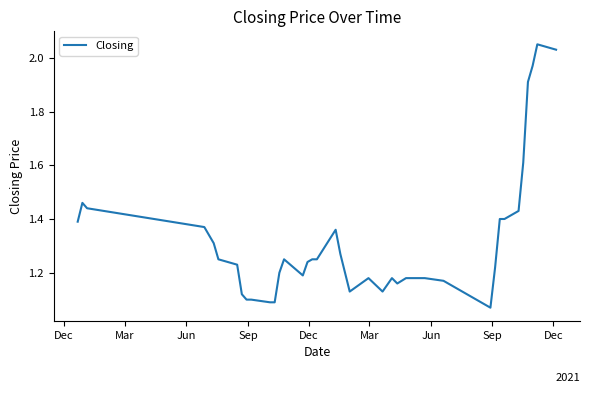

What is the difference between the maximum and minimum values?

1.0